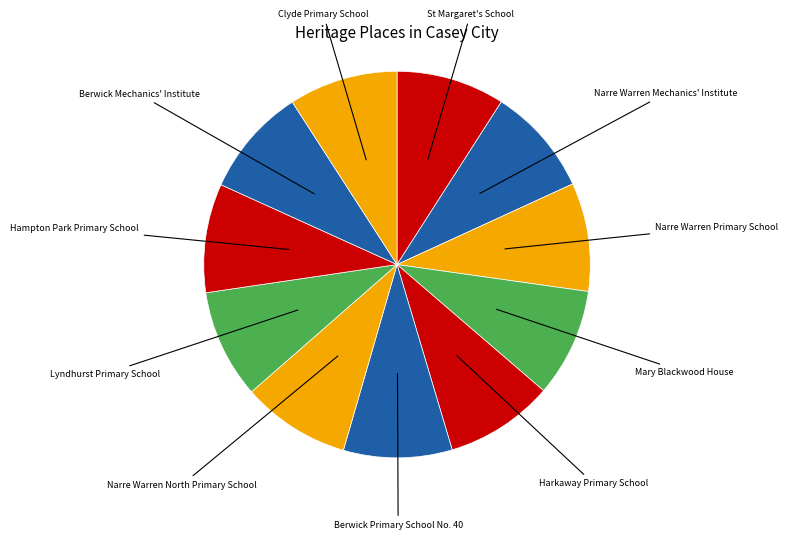

How many slices are in this pie chart?

11